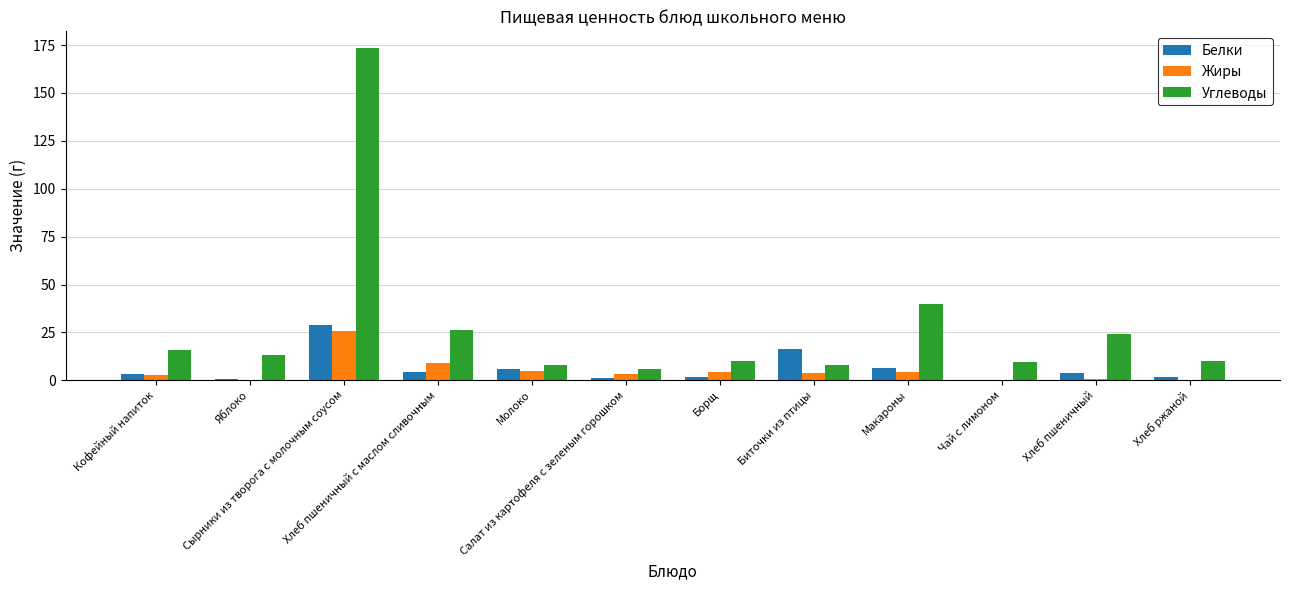

Where is Белки nearest to the value 14?

Биточки из птицы